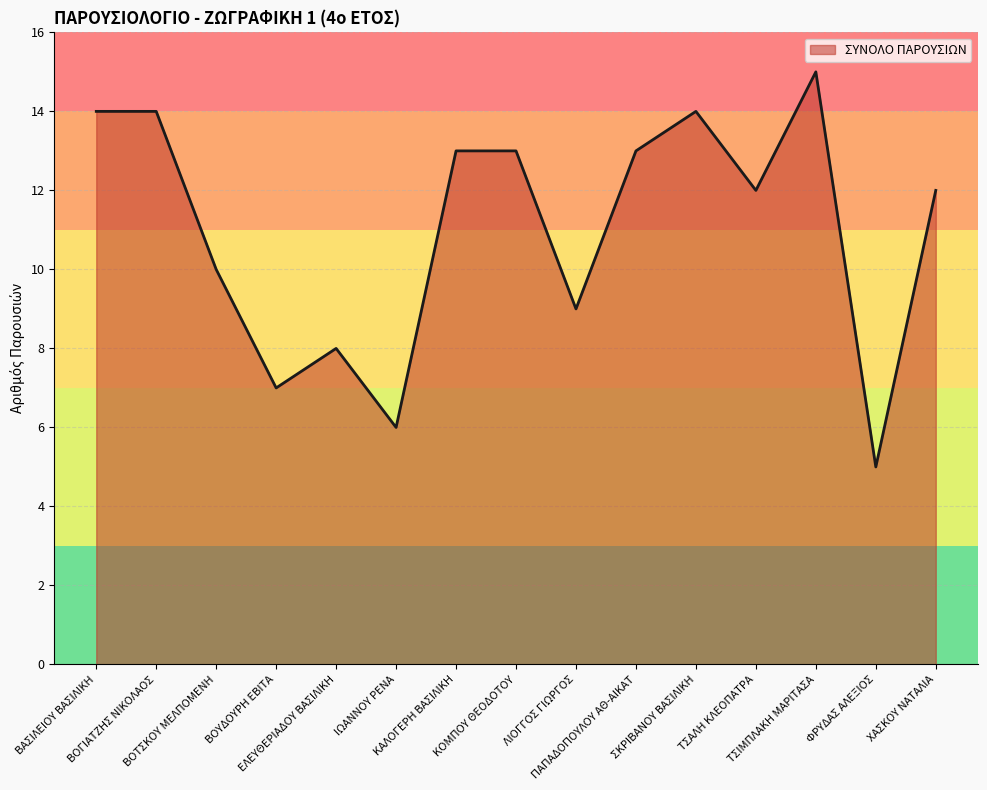

What is the minimum value shown in the chart?

5